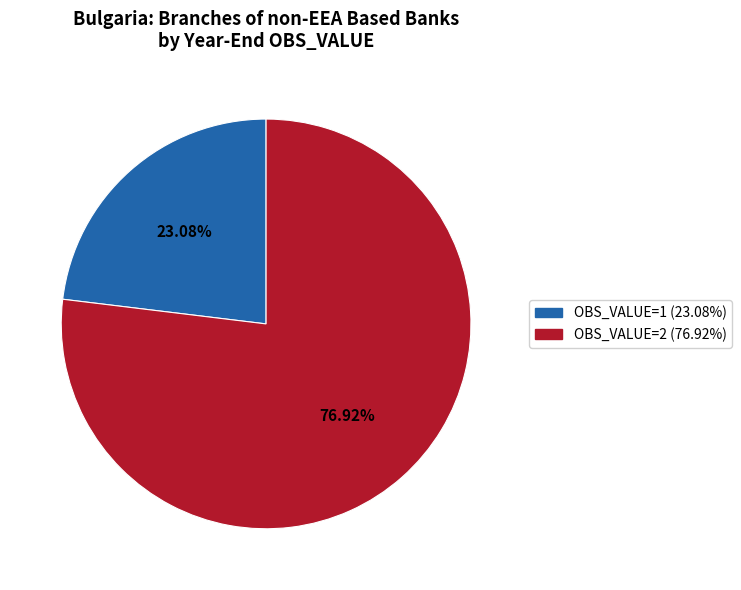

Is there a majority slice in this chart?

Yes